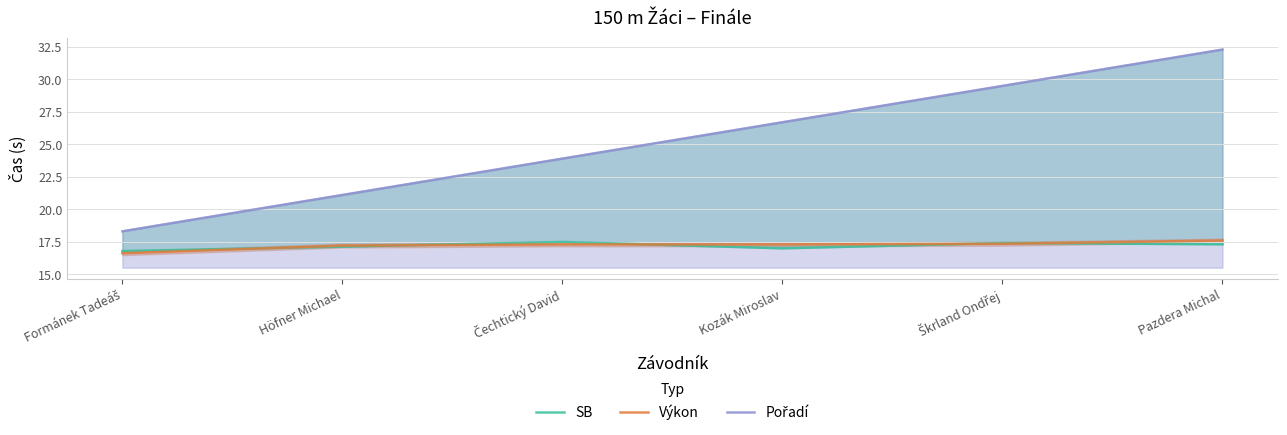

At how many categories does at least one series exceed 18?

6